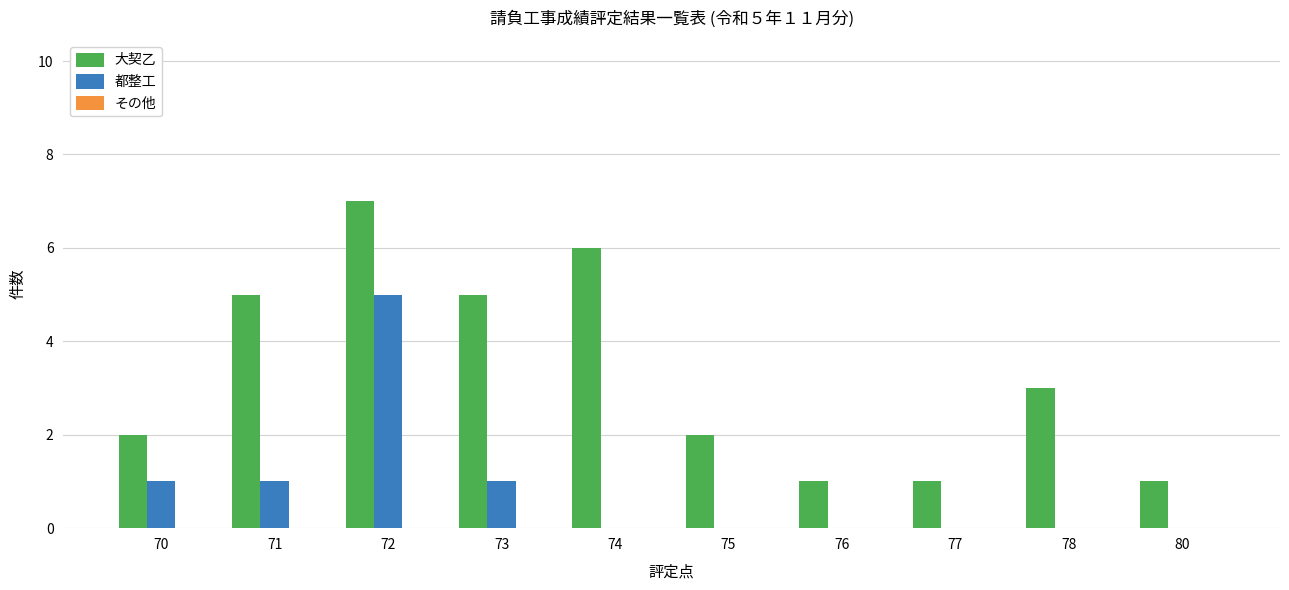

The value of 都整工 at 80 is 0. True or false?

True